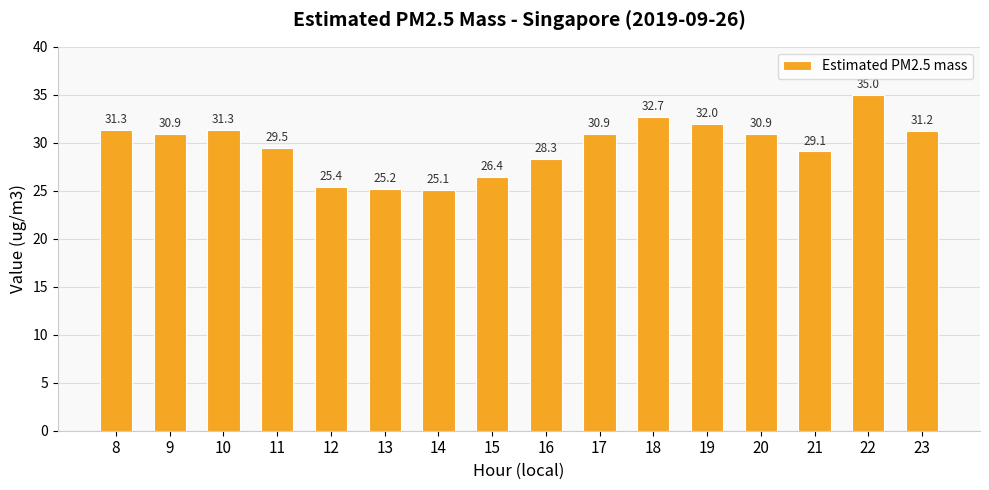

Reading left to right, list all the values displayed in this chart.

31.3	30.9	31.3	29.5	25.4	25.2	25.1	26.4	28.3	30.9	32.7	32.0	30.9	29.1	35.0	31.2